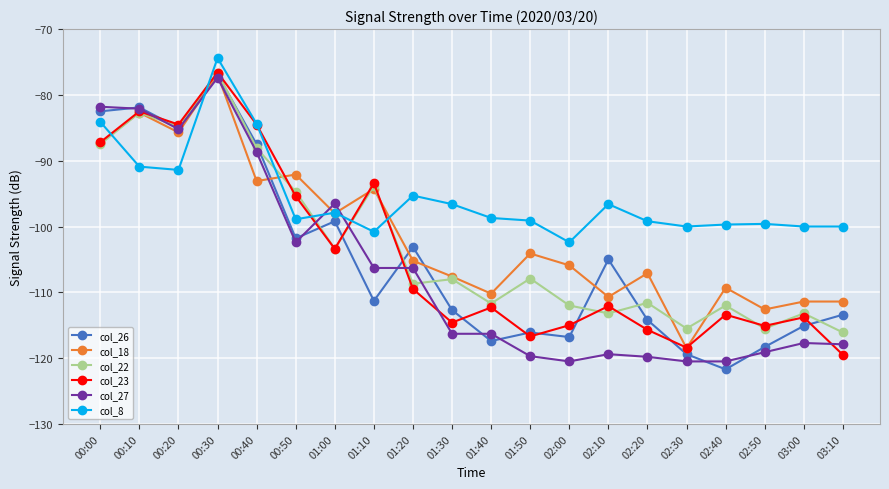

What is the spread (max minus min) of values at 03:00?

17.7